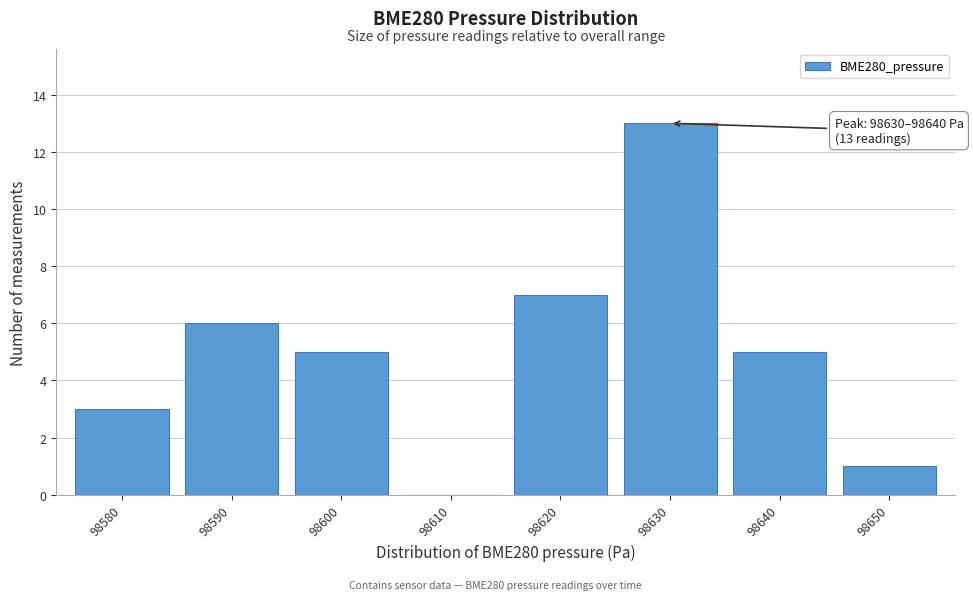

Reading right to left, extract all data points from this chart.

98650=1	98640=5	98630=13	98620=7	98610=0	98600=5	98590=6	98580=3